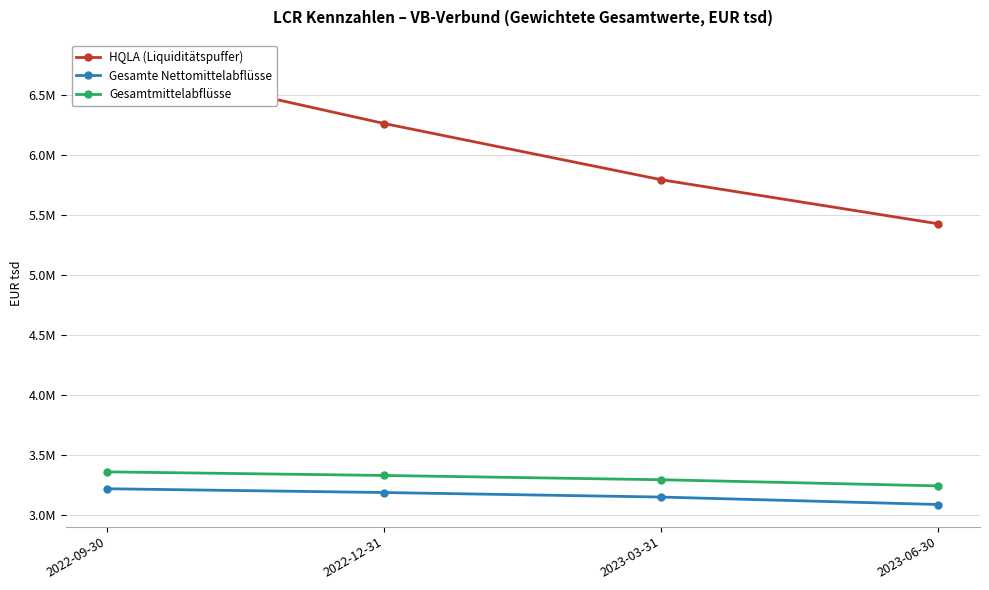

What is the difference between the Gesamtmittelabflüsse values at 2022-12-31 and 2022-09-30?

30071